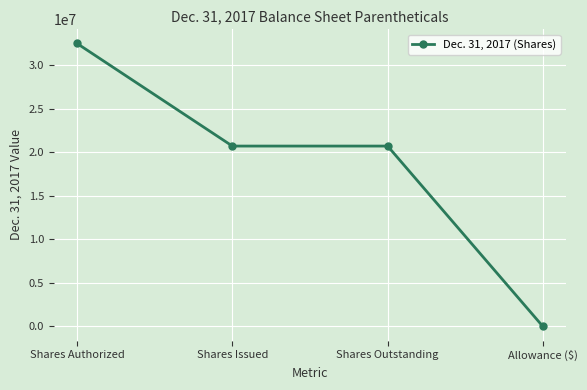

What is the average value?

18484238